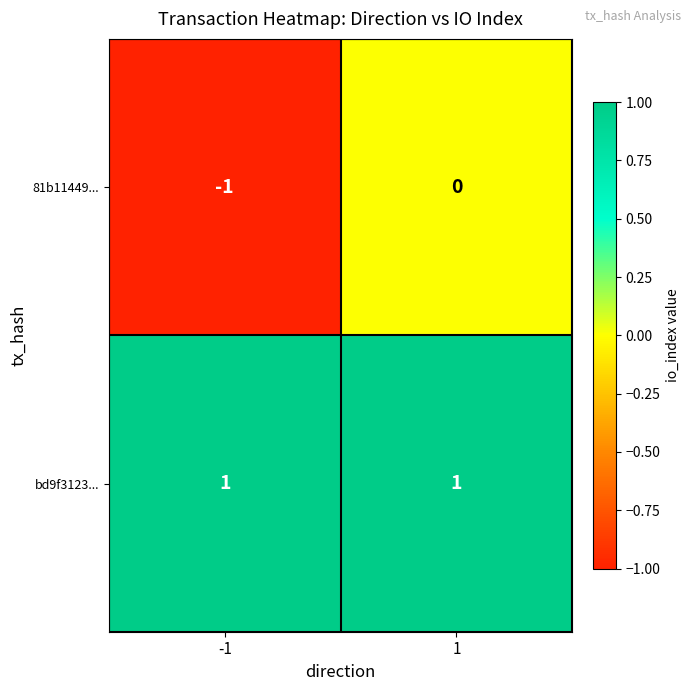

Reading right to left, extract all data points from this chart.

81b11449...: 1=0	-1=-1
bd9f3123...: 1=1	-1=1